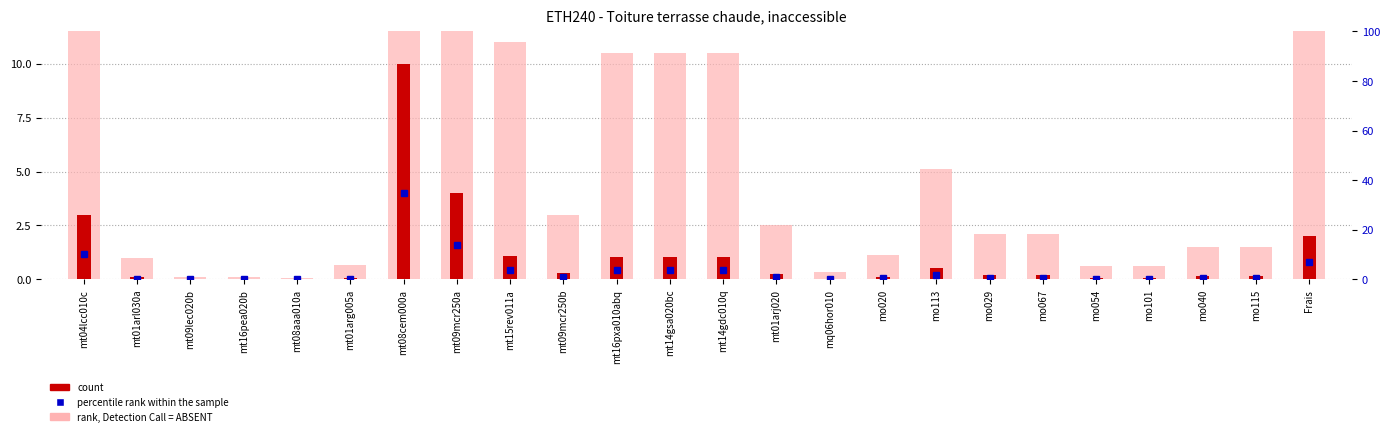

What is the average value of the count series?

1.1